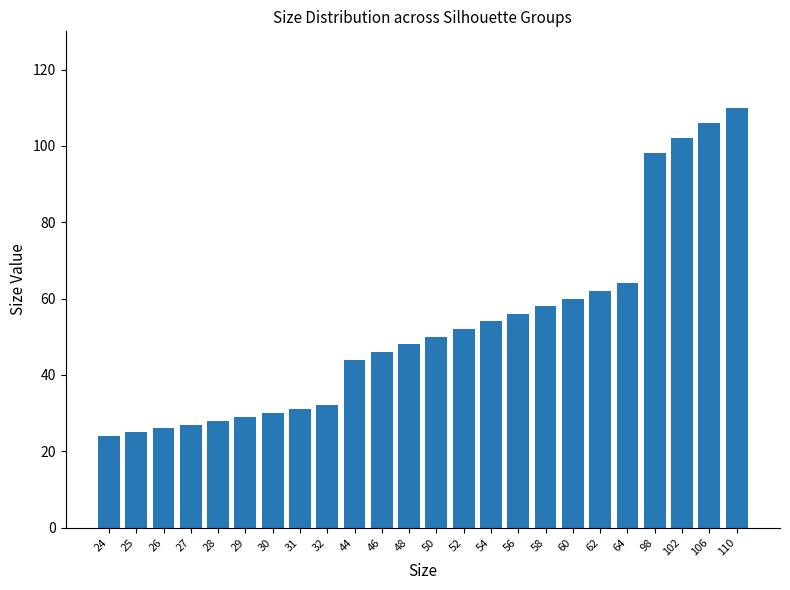

Reading left to right, list all the values displayed in this chart.

24=24	25=25	26=26	27=27	28=28	29=29	30=30	31=31	32=32	44=44	46=46	48=48	50=50	52=52	54=54	56=56	58=58	60=60	62=62	64=64	98=98	102=102	106=106	110=110